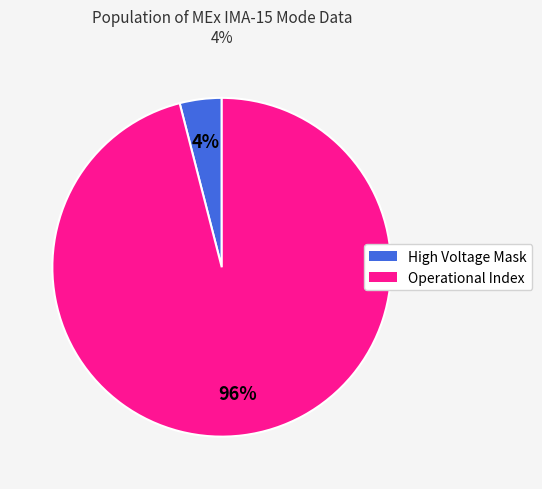

Is there a majority slice in this chart?

Yes